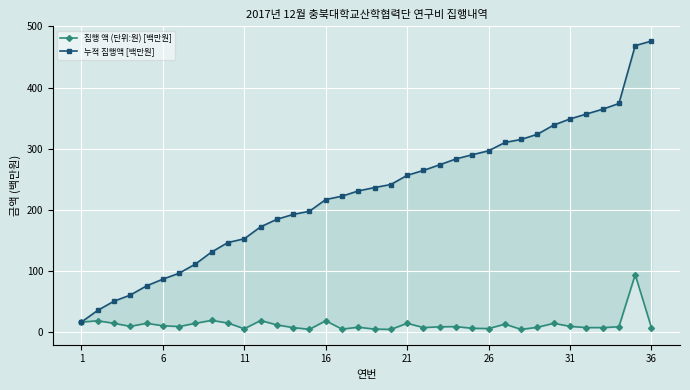

True or false: 집행 액 (단위:원) [백만원] has more than 1 interior local peaks.

True